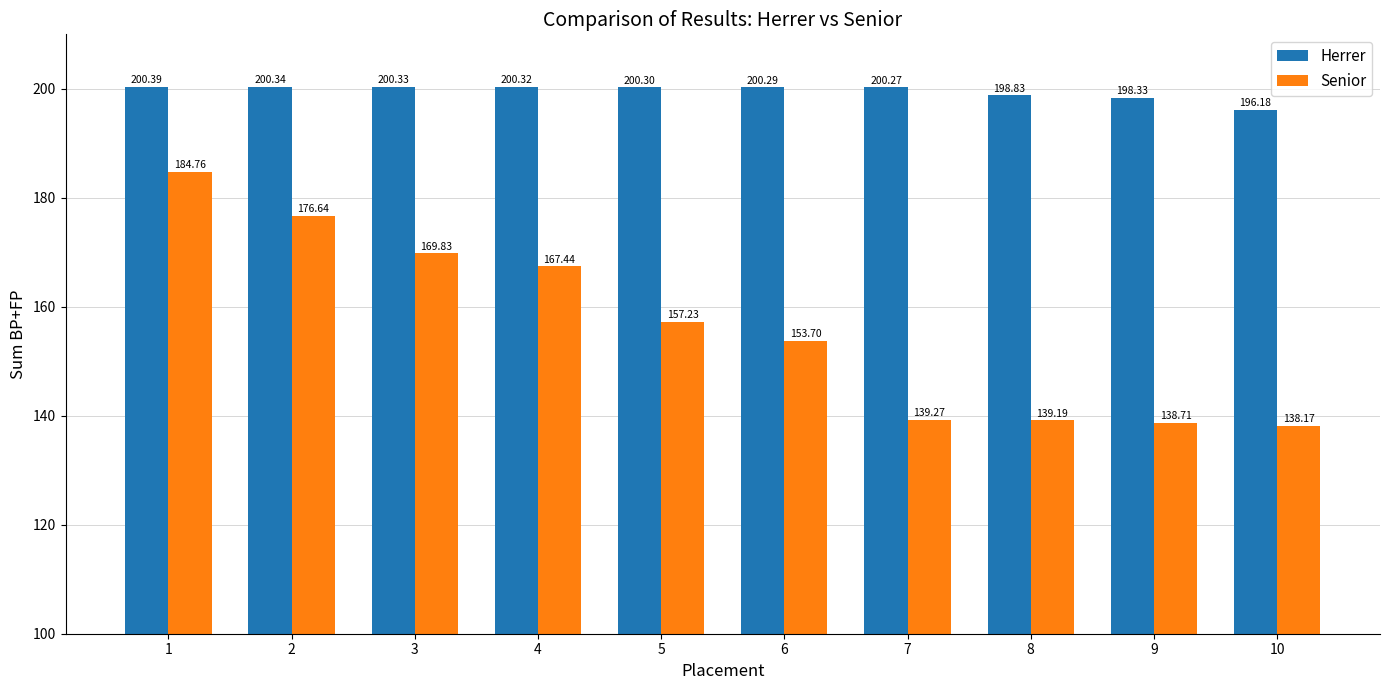

The value of Herrer at 2 is 200.3. True or false?

True